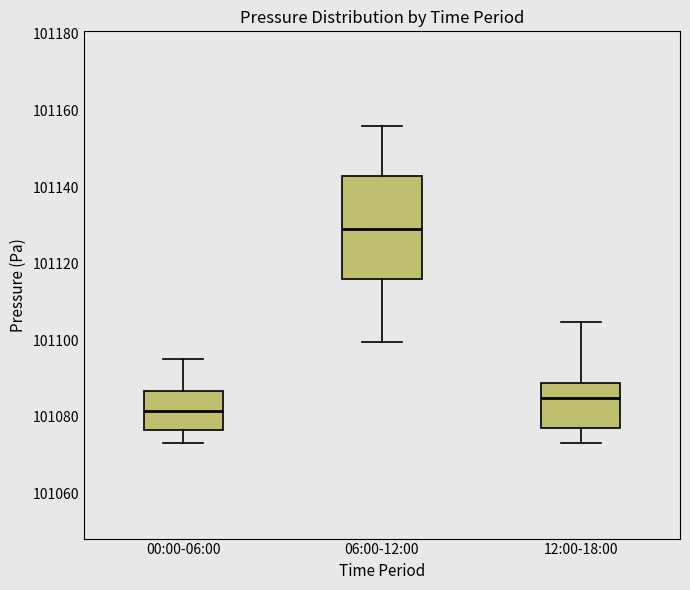

Where is the lower edge of the box for 12:00-18:00 on the y-axis? The values are not printed on the chart, so give them approximately, as read against the axis.

101078